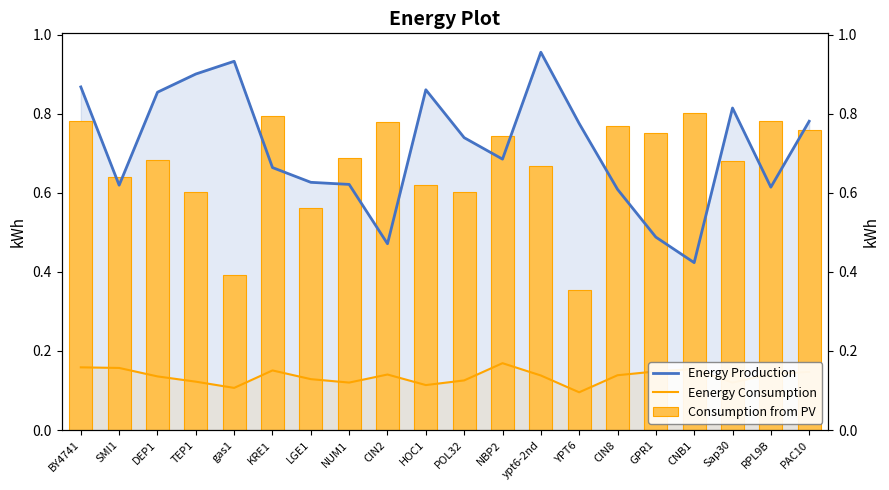

Which category has the highest value across all series?

ypt6-2nd